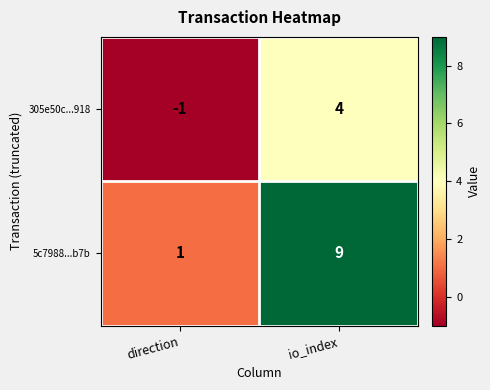

Reading left to right, list all the values displayed in this chart.

305e50c...918: -1	4
5c7988...b7b: 1	9